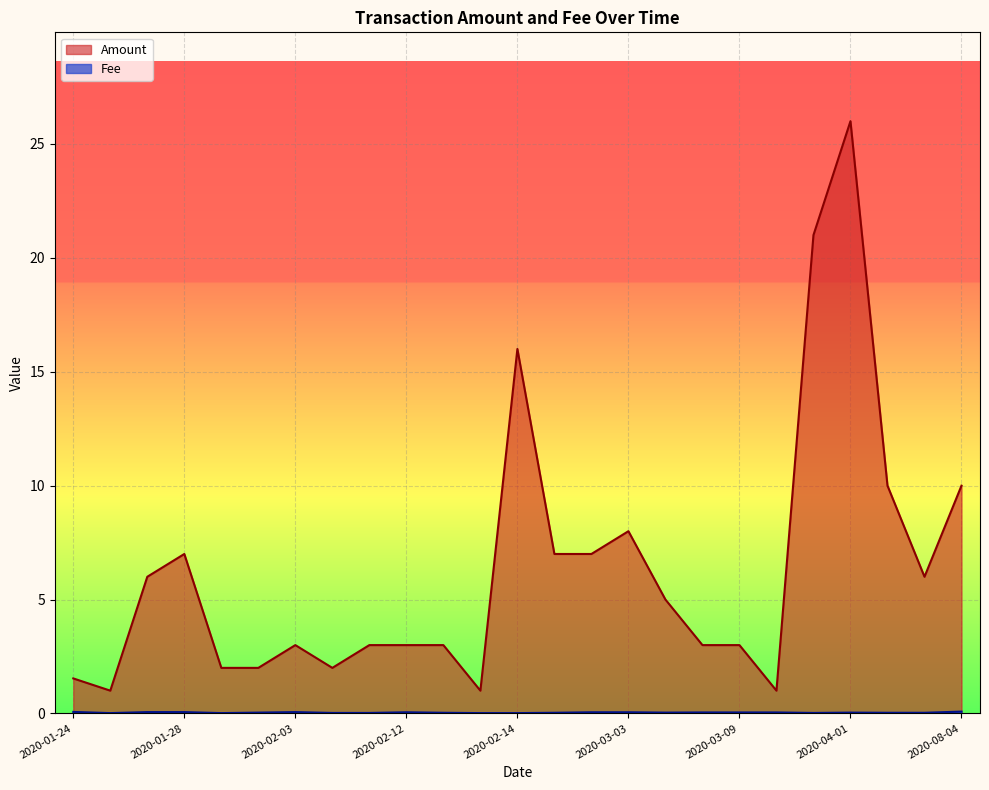

At which category is the sum across all series the highest?

2020-04-01